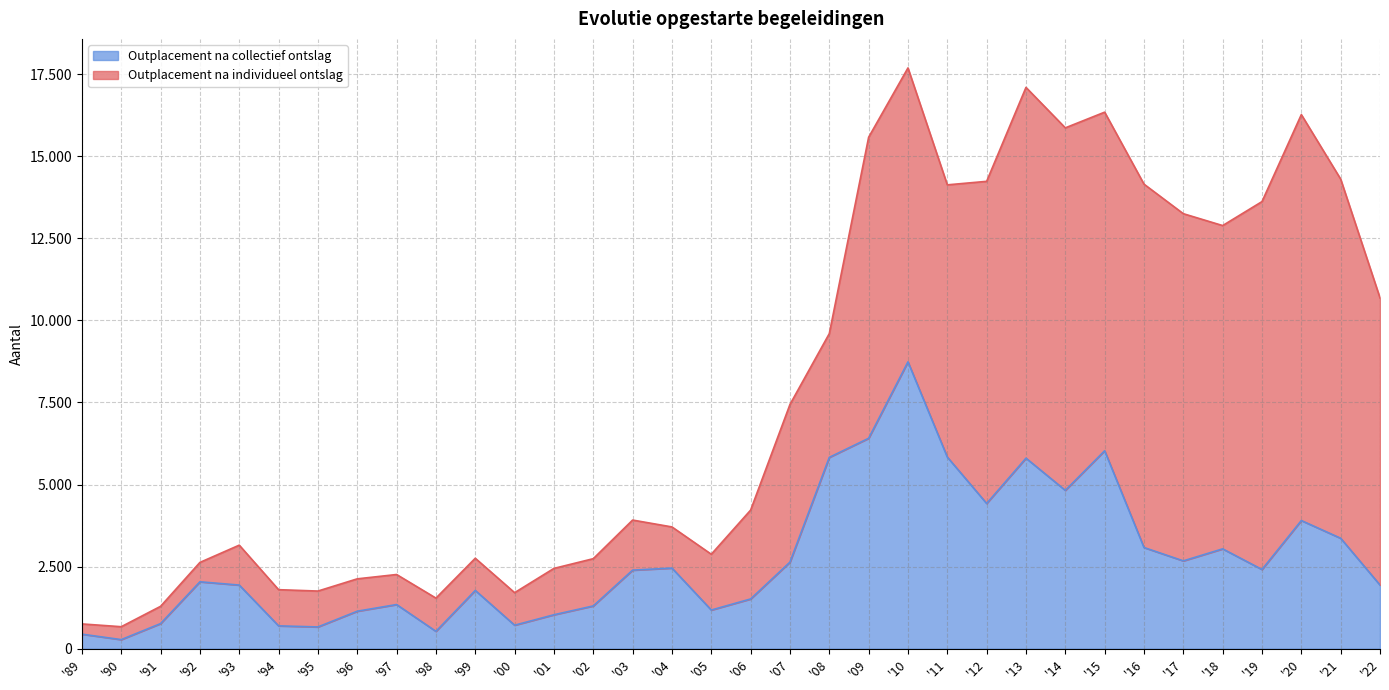

What is the sum of all values?

93150